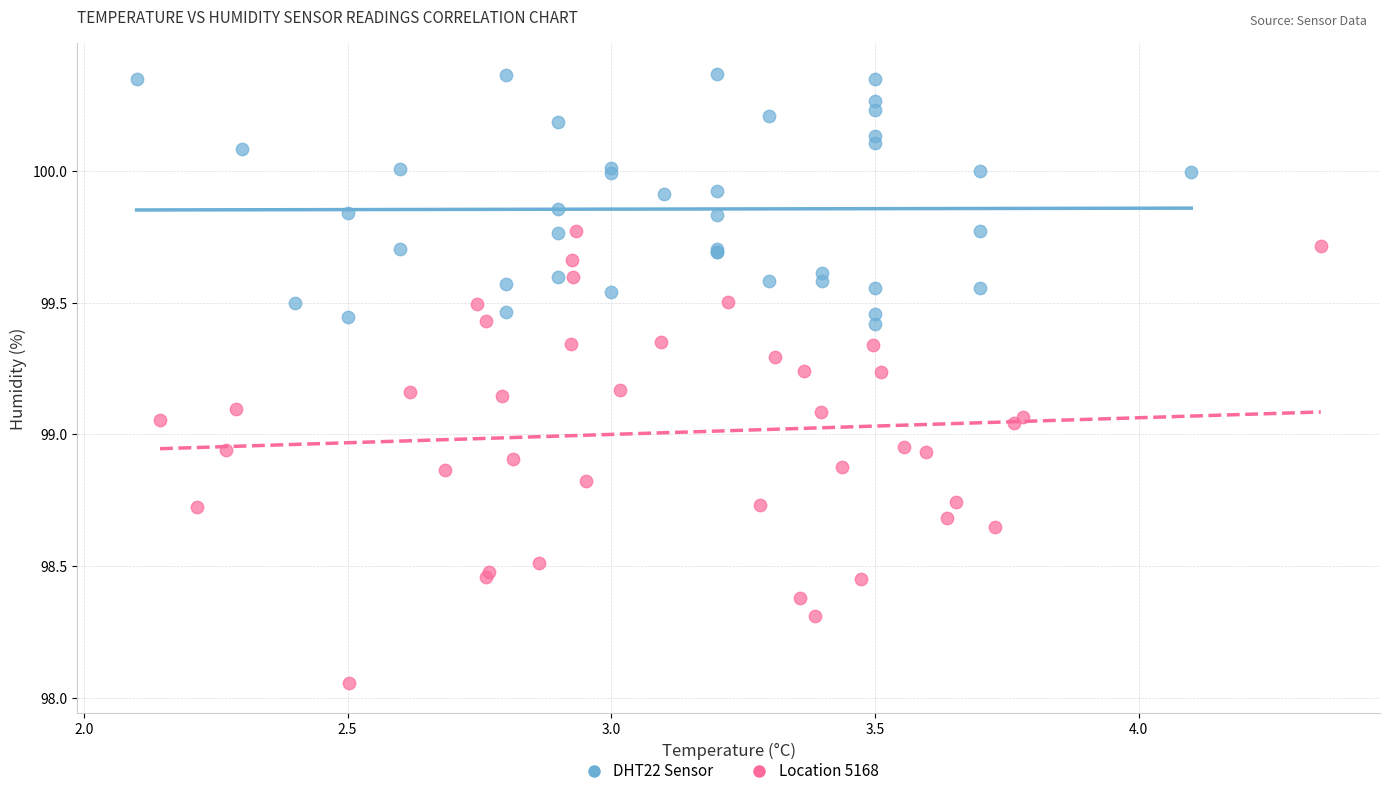

Which series contains the lowest Y value?

Location 5168